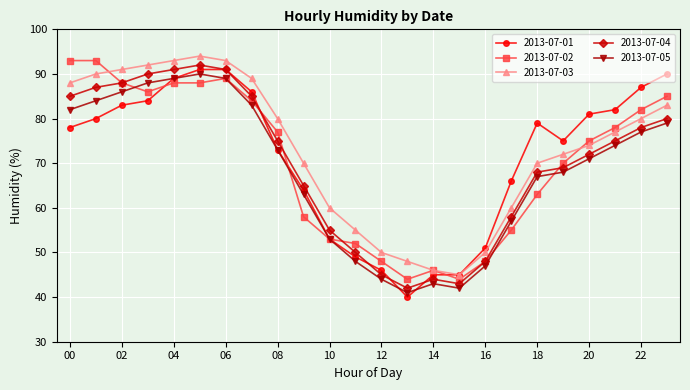

True or false: 2013-07-04 has more than 0 points higher than both neighbors.

True